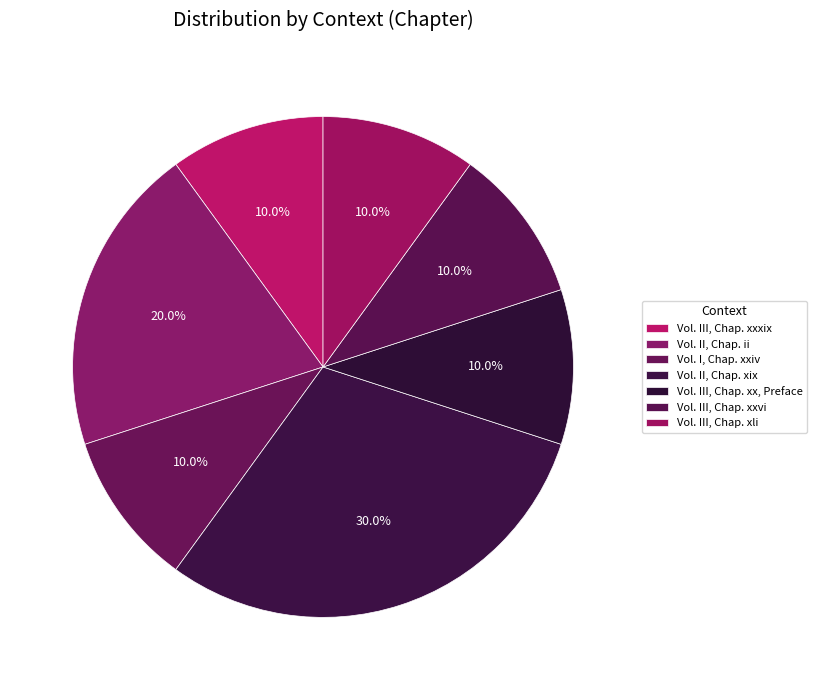

How many segments does this pie chart have?

7